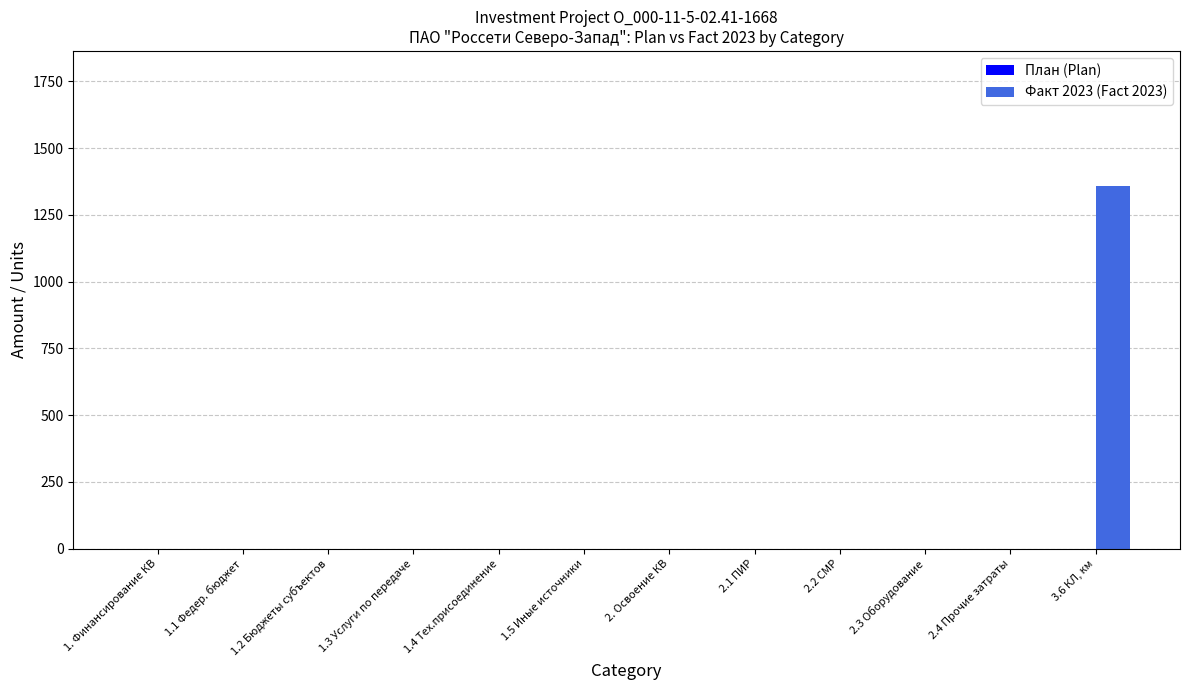

Which category has the highest value across all series?

3.6 КЛ, км